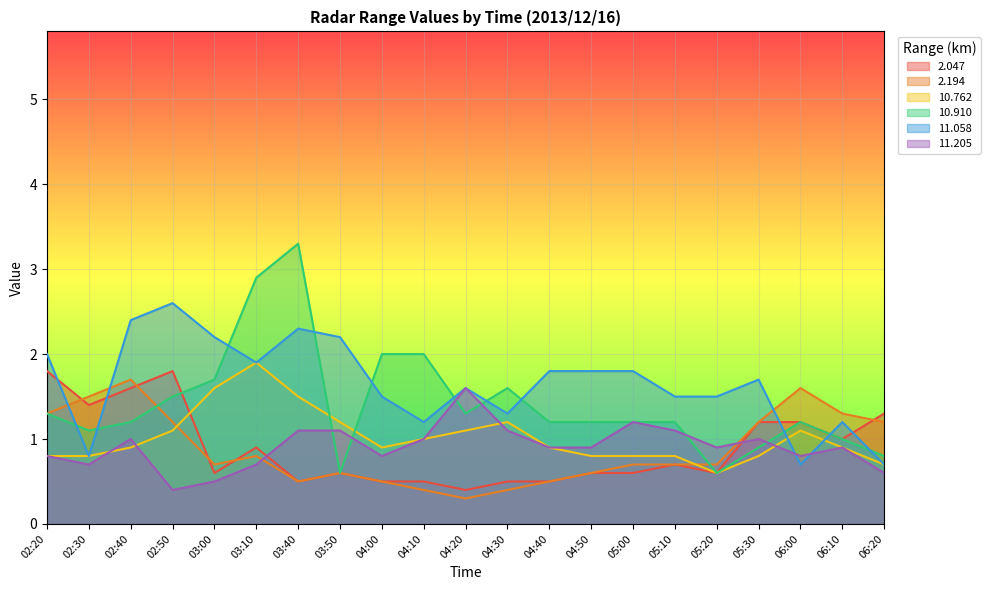

What value does the 11.058 series have at 04:10?

1.2